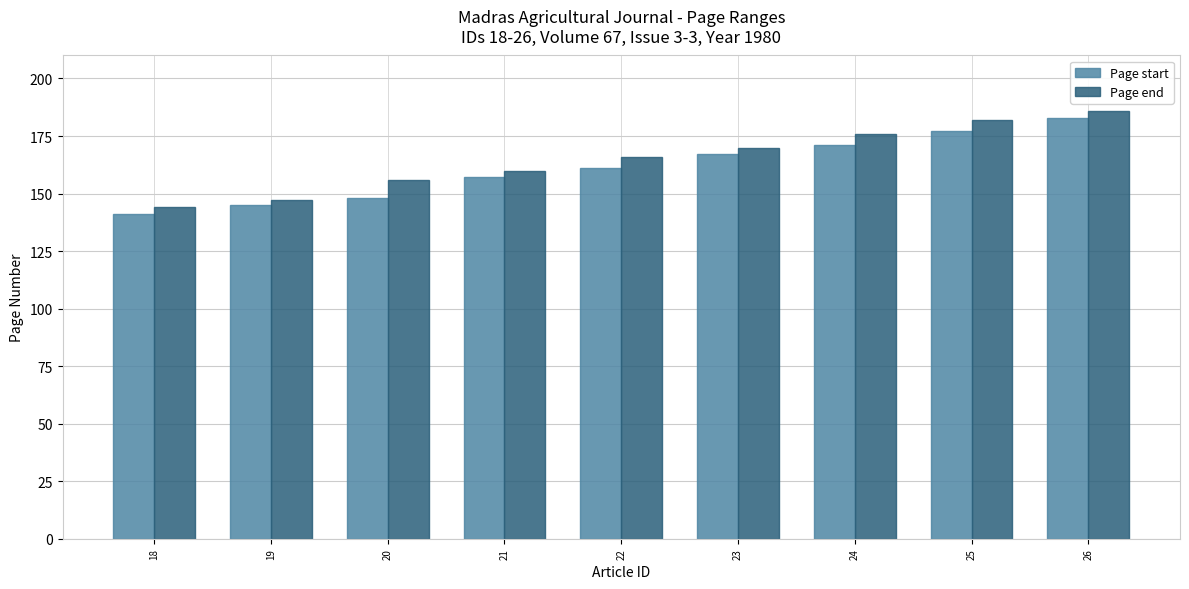

Rank the series by their maximum value, from highest to lowest.

Page end, Page start